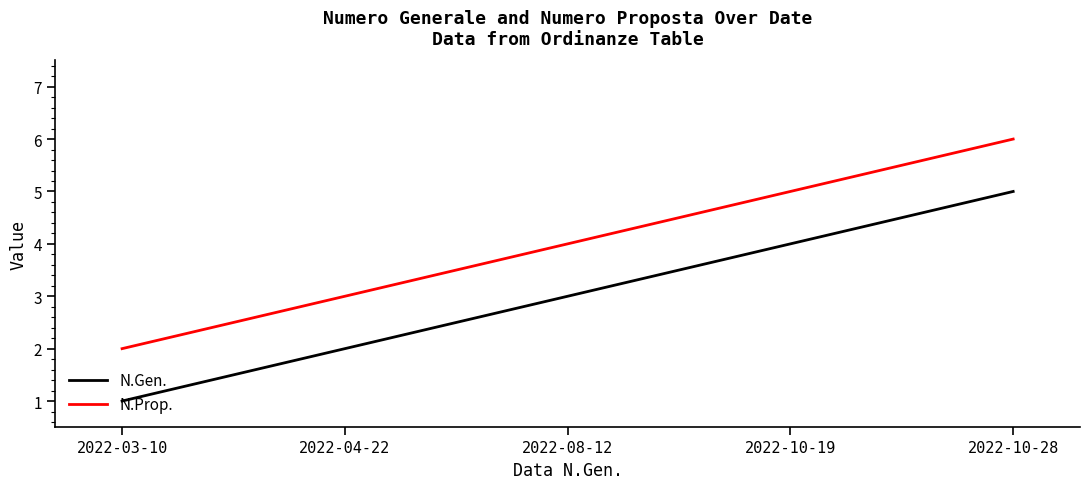

What is the difference between the highest and lowest values at 2022-04-22?

1